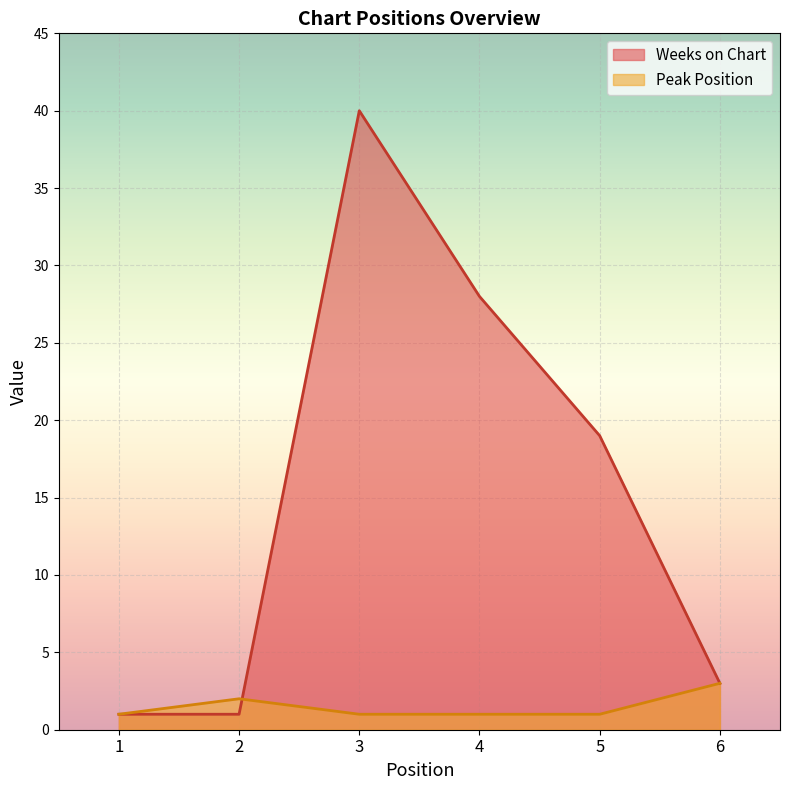

Is it true that Peak Position equals 1 at 4?

True